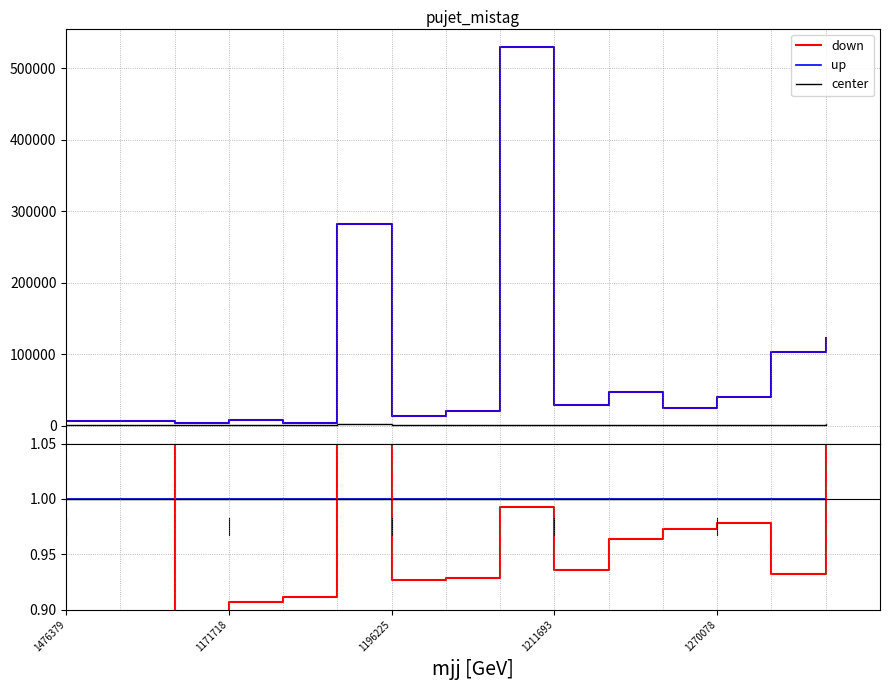

At which label is center closest to 1?

1476379